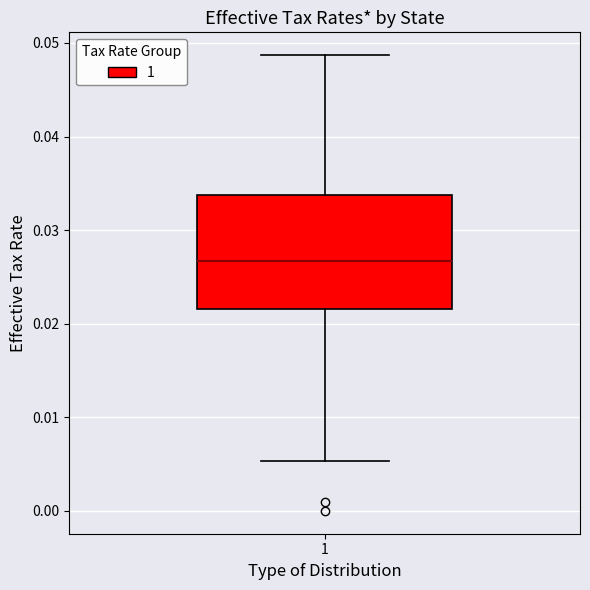

Read this box plot against the y-axis: the position of the median line, the range covered by the box, and the ends of both whiskers. The values are not printed on the chart, so give them approximately, as read against the axis.

median 0.027, box 0.022 to 0.034, whiskers 0.005 to 0.049